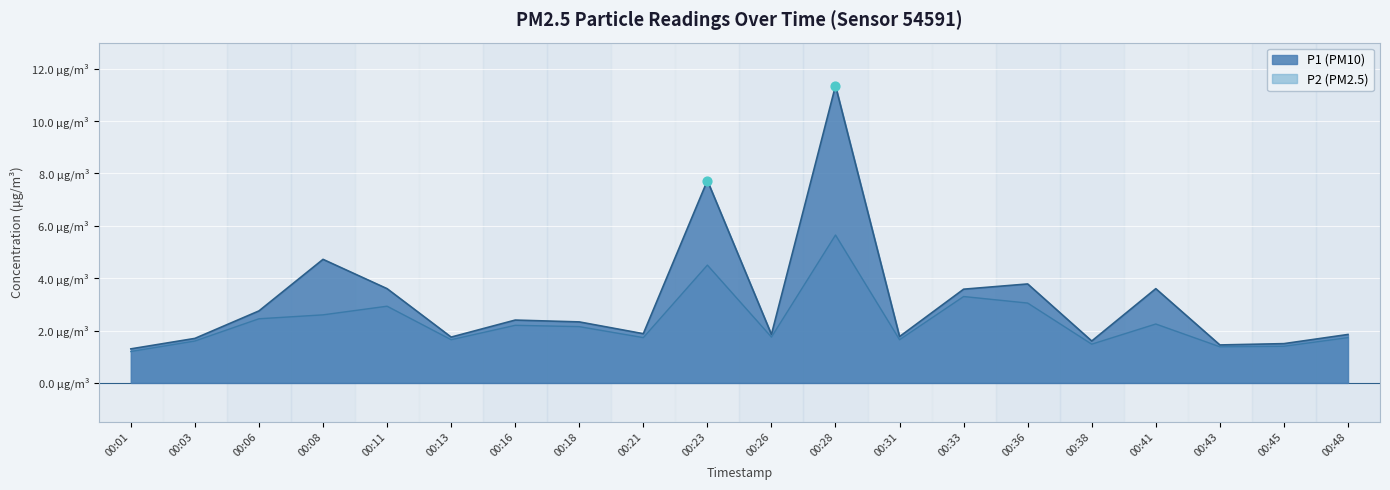

Which series contains the highest Y value?

P1